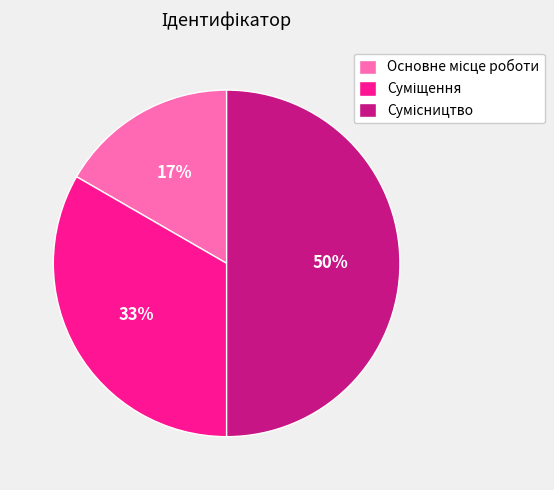

To the nearest percent, what is the average slice percentage?

33%